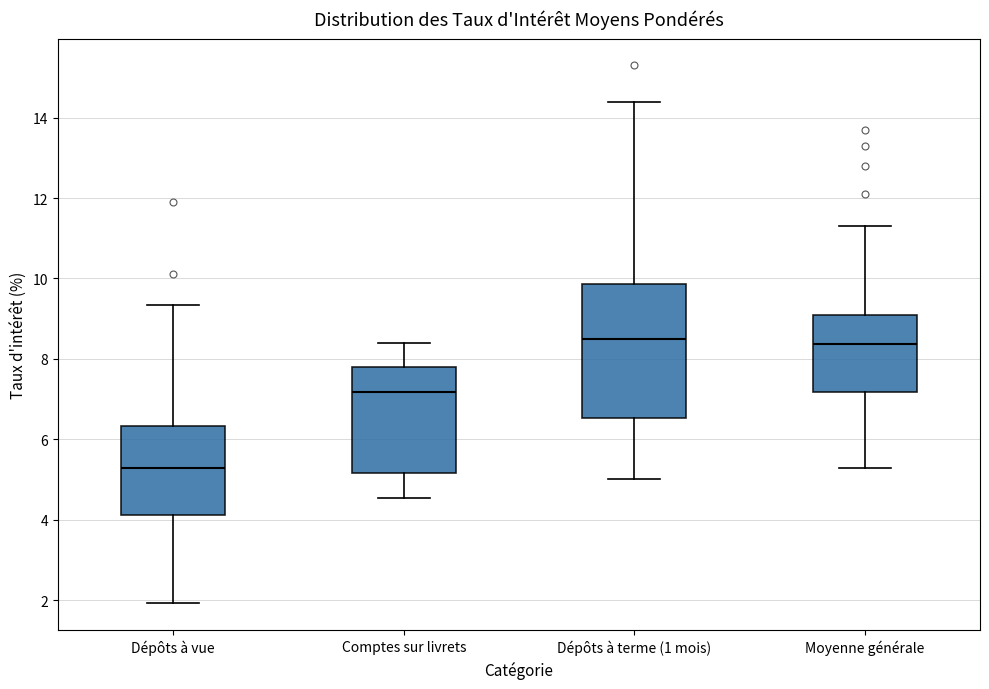

Reading left to right, read every box against the y-axis: the position of its median line, the range the box covers, and the ends of its whiskers. The values are not printed on the chart, so give them approximately, as read against the axis.

Dépôts à vue: median 5.2, box 4.2 to 6.4, whiskers 2.0 to 9.4
Comptes sur livrets: median 7.2, box 5.2 to 7.8, whiskers 4.6 to 8.4
Dépôts à terme (1 mois): median 8.6, box 6.6 to 9.8, whiskers 5.0 to 14.4
Moyenne générale: median 8.4, box 7.2 to 9.2, whiskers 5.2 to 11.4